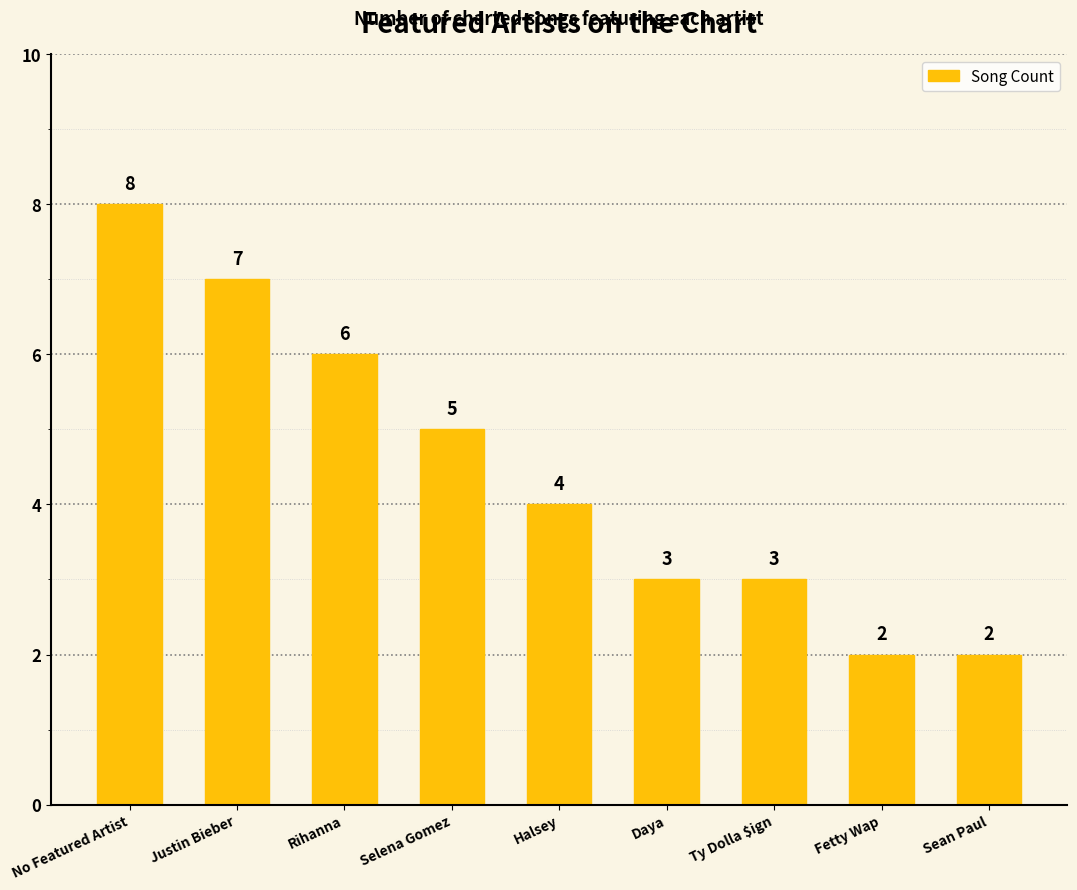

At which label is the value closest to 5?

Selena Gomez